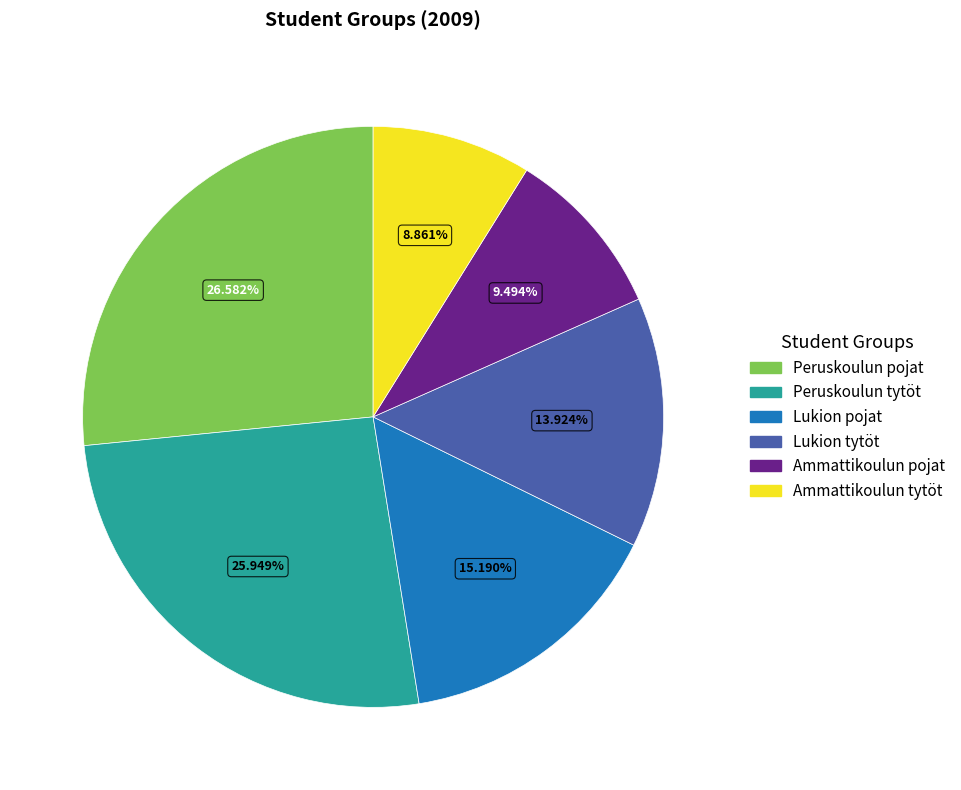

Does any single category account for the majority?

No